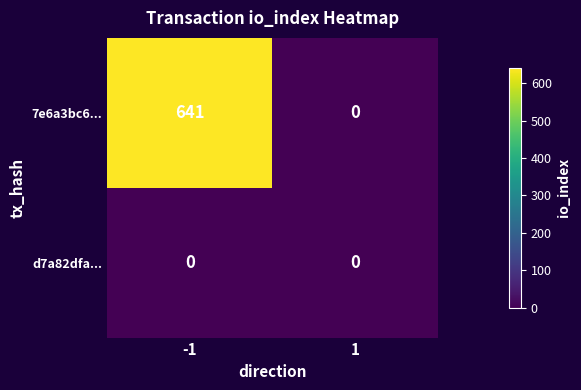

What is the approximate value of 7e6a3bc6... at -1?

641